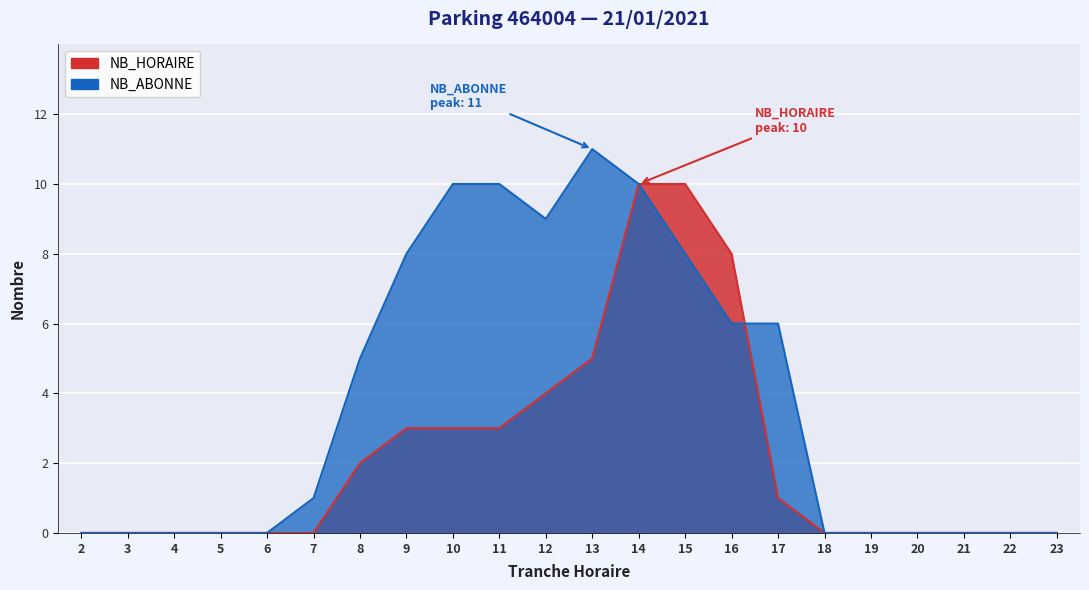

How many interior local valleys does the NB_ABONNE series have?

1